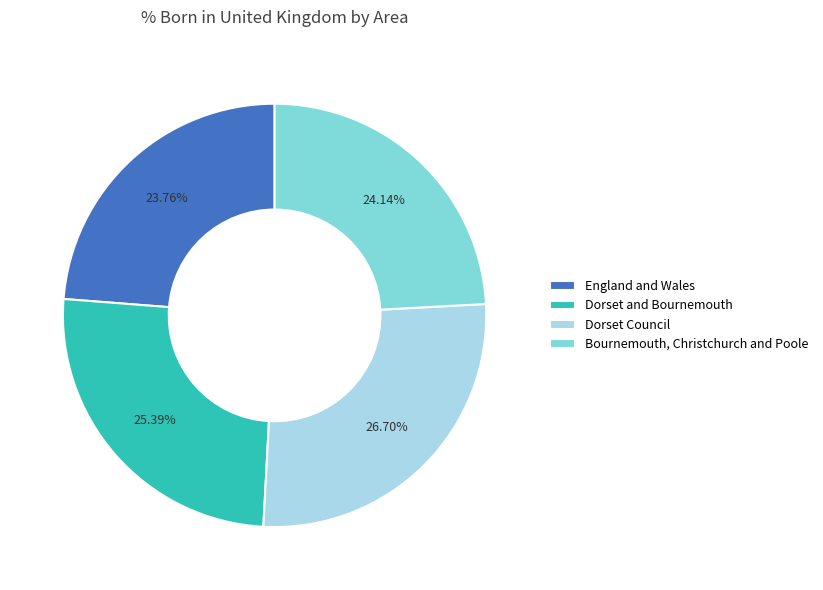

What portion of the pie excludes England and Wales?

76.2%